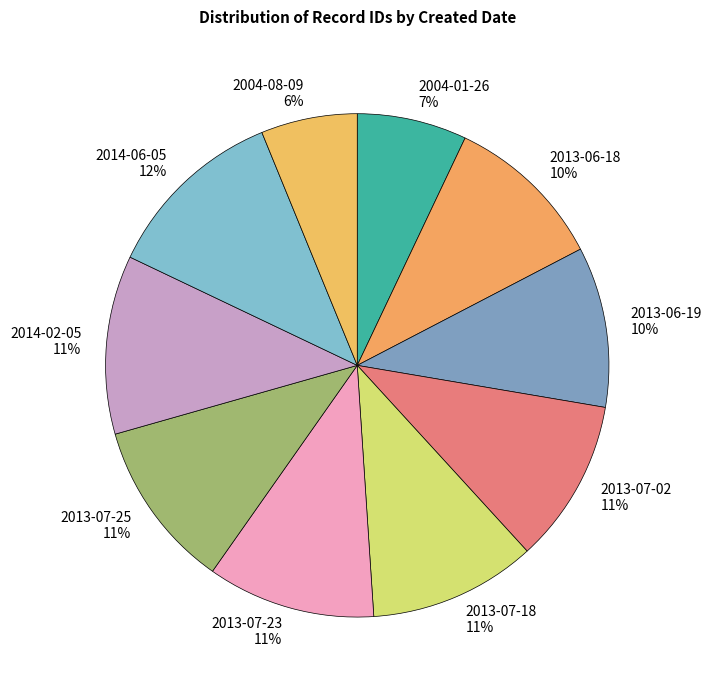

Which category has the smallest portion of the pie?

2004-08-09